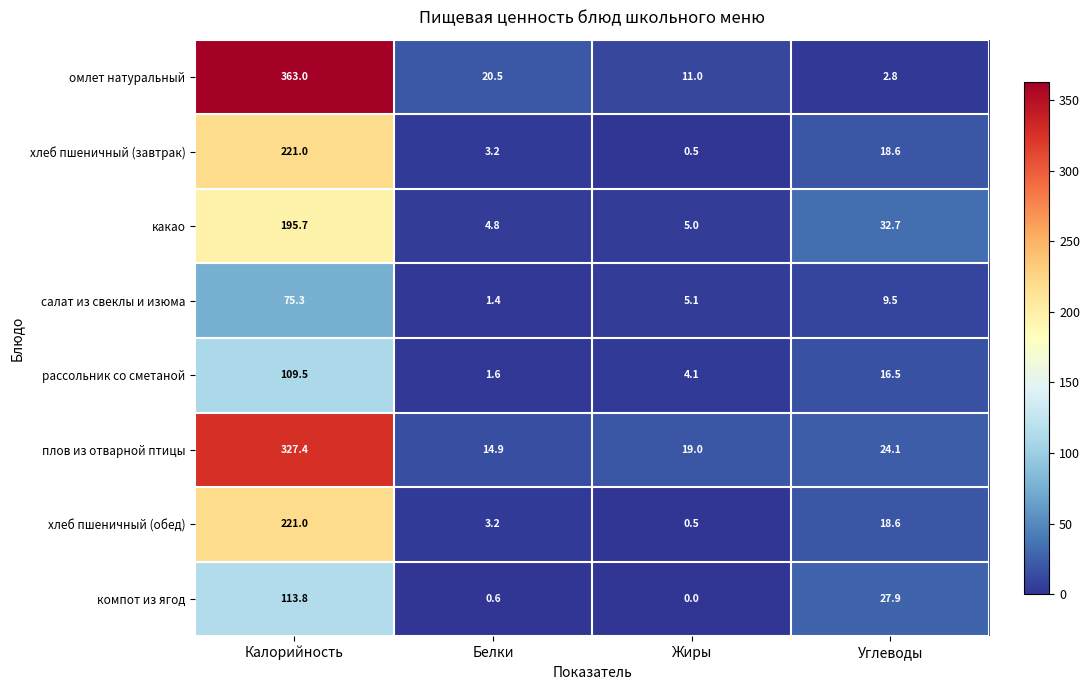

Which series has the largest total across all categories?

омлет натуральный